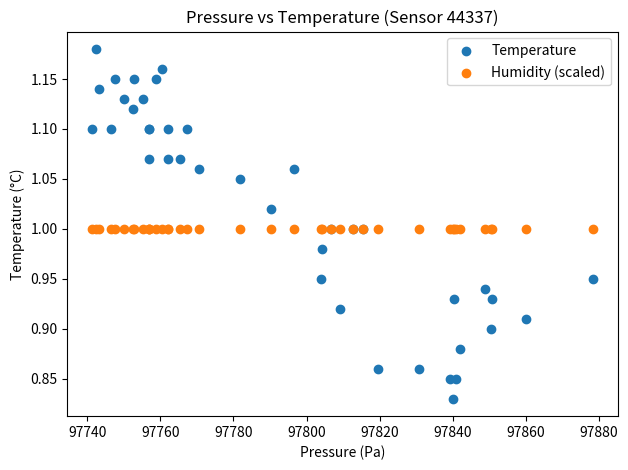

Which series reaches the minimum Y coordinate?

Temperature